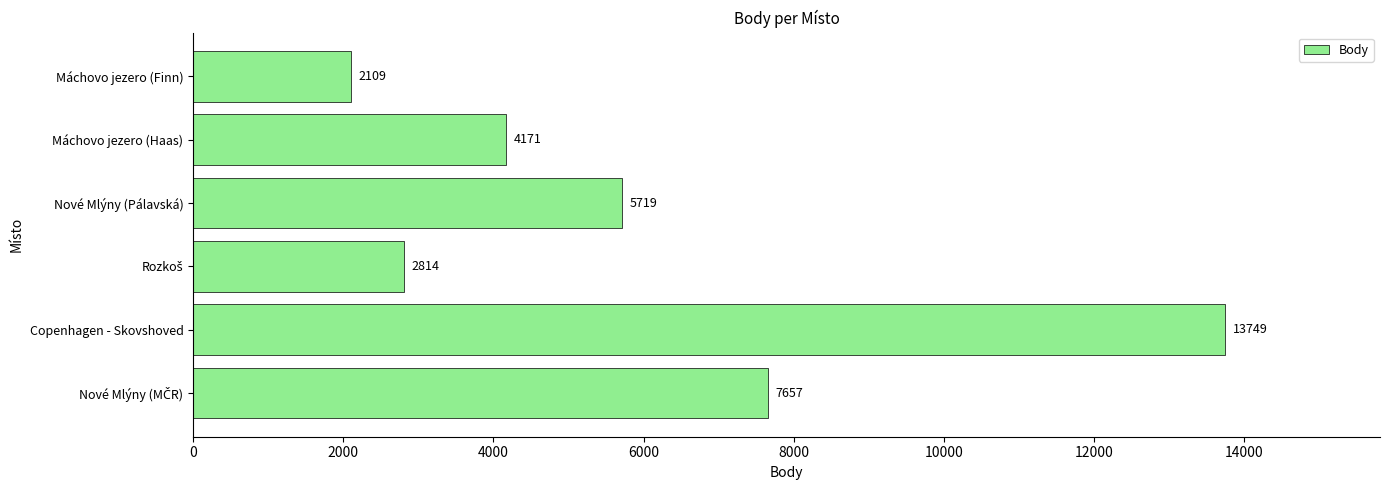

Reading top to bottom, extract all data points from this chart.

2109	4171	5719	2814	13749	7657